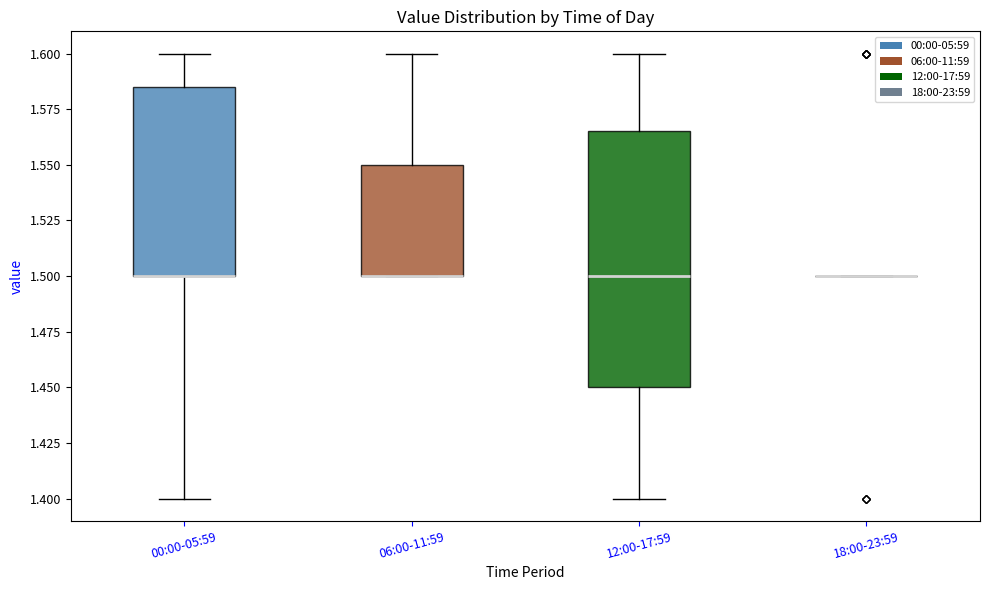

Which box is the tallest, from its lower edge to its upper edge?

12:00-17:59